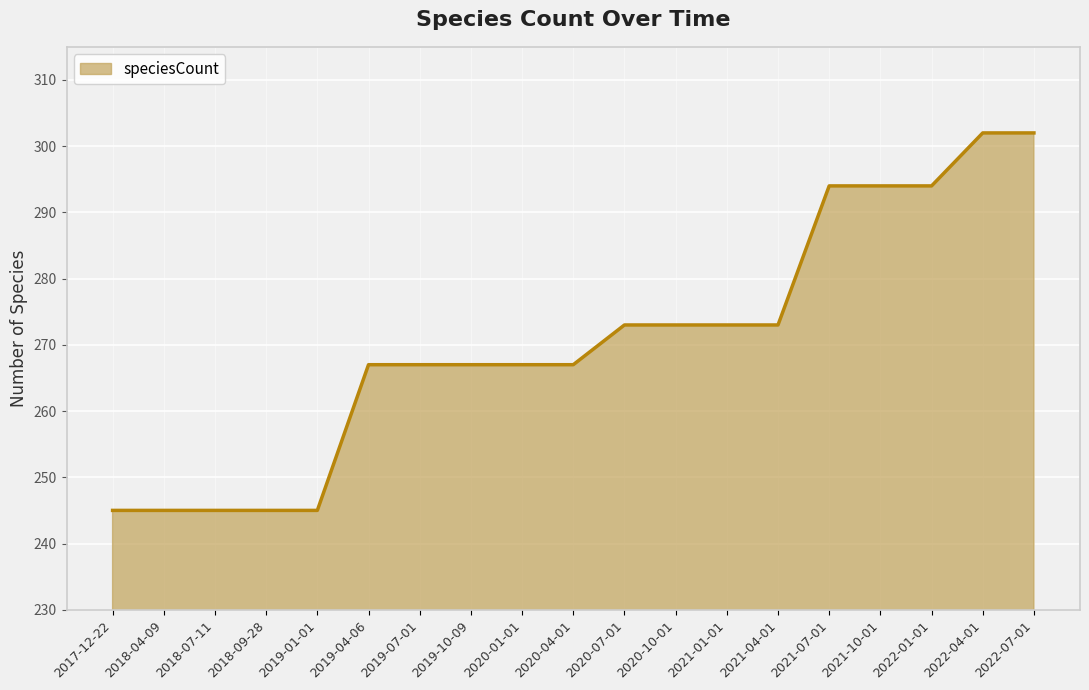

What value does the data have at 2022-04-01?

302